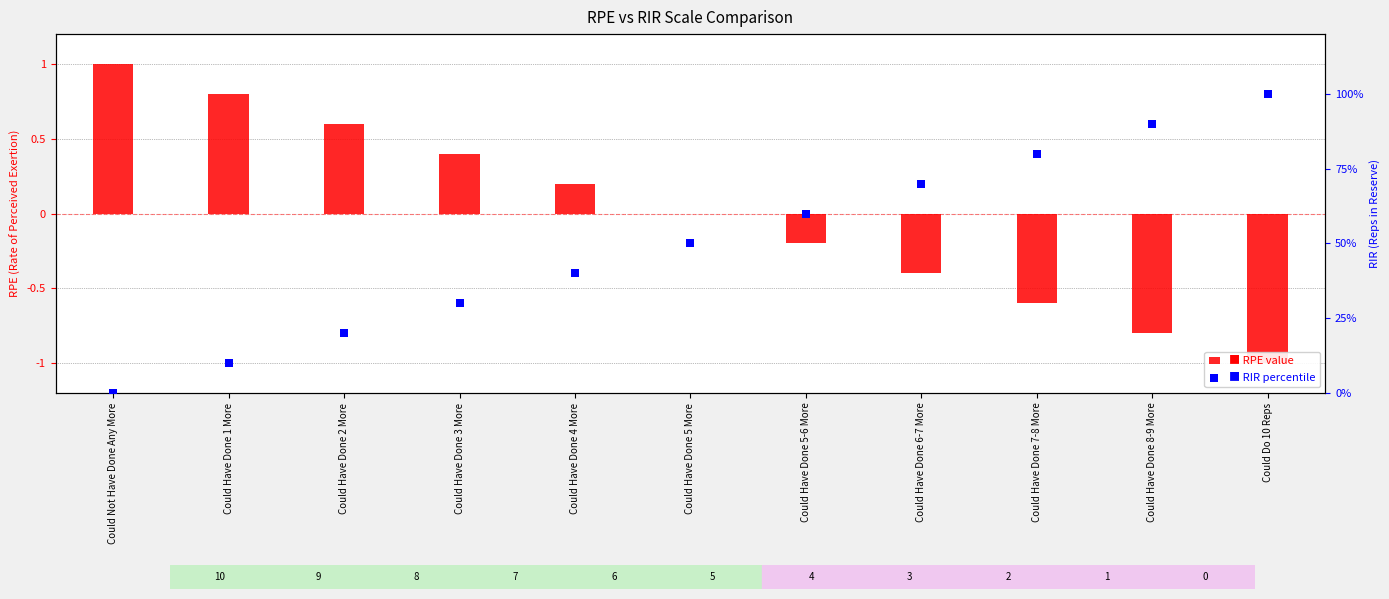

What is the total value across all series at Could Have Done 5-6 More?

59.8